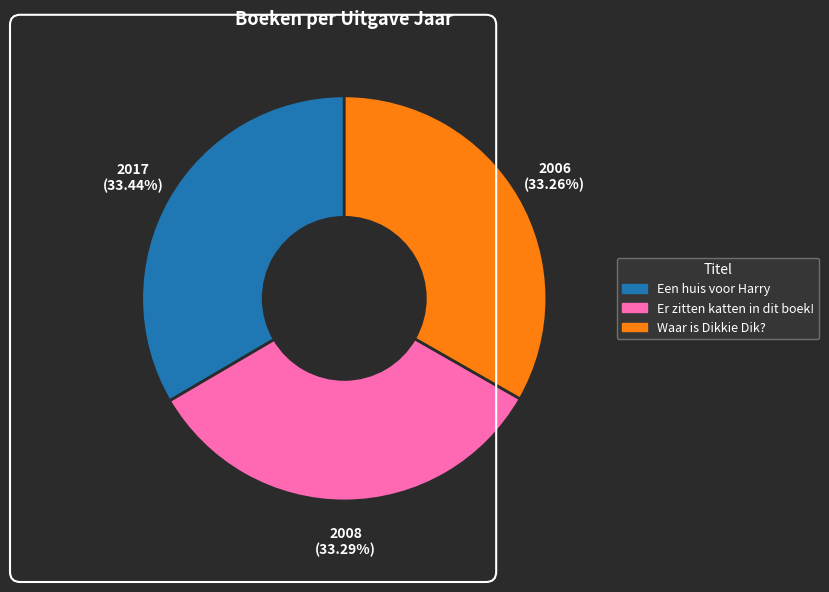

The Er zitten katten in dit boek! slice represents 33% of the pie. True or false?

True